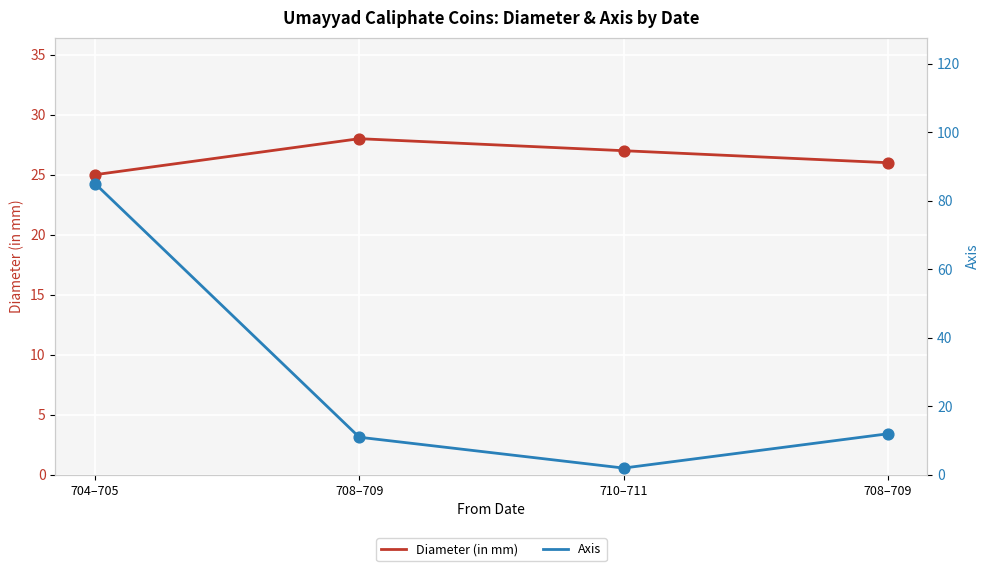

Which series contains the highest Y value?

Axis